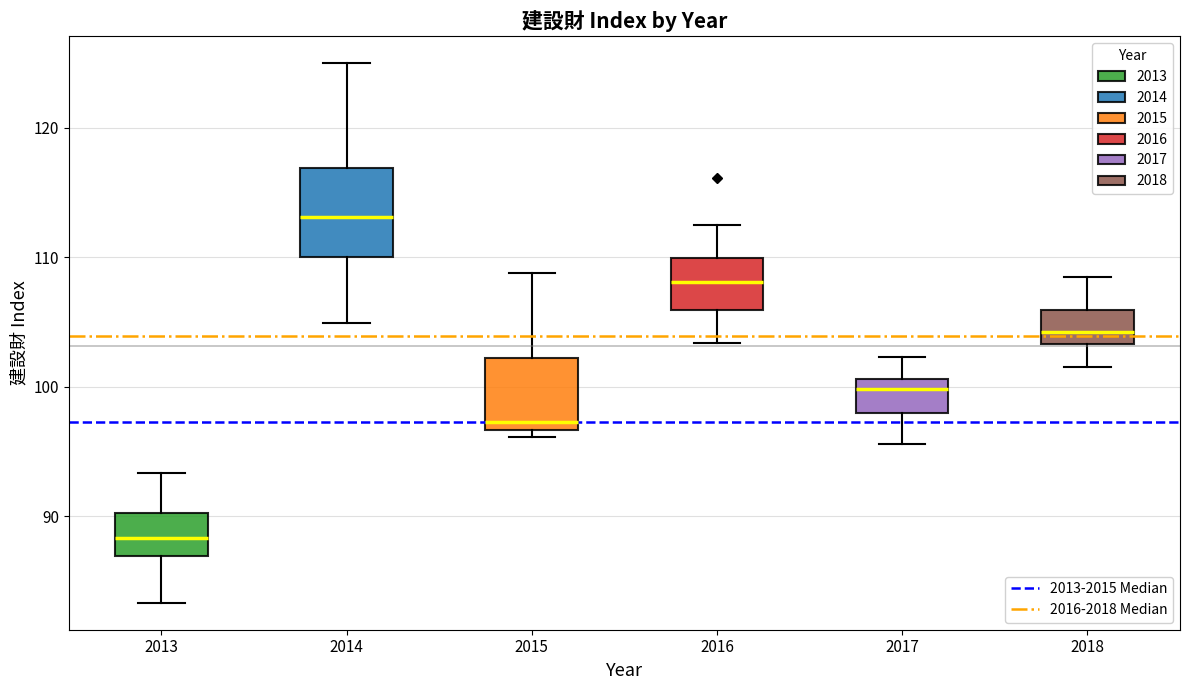

Which box has the highest median line?

2014